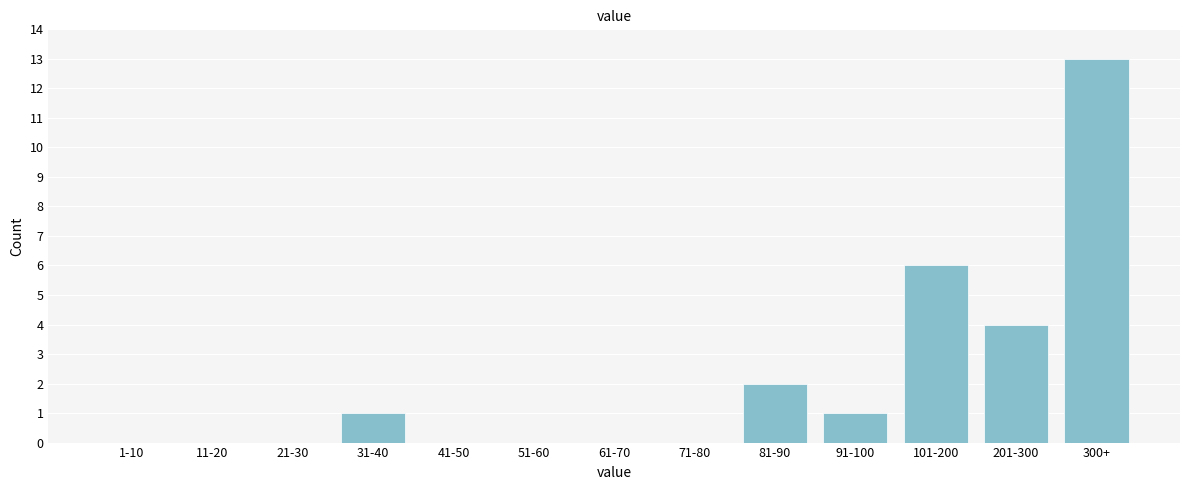

Reading right to left, extract all data points from this chart.

300+=13	201-300=4	101-200=6	91-100=1	81-90=2	71-80=0	61-70=0	51-60=0	41-50=0	31-40=1	21-30=0	11-20=0	1-10=0